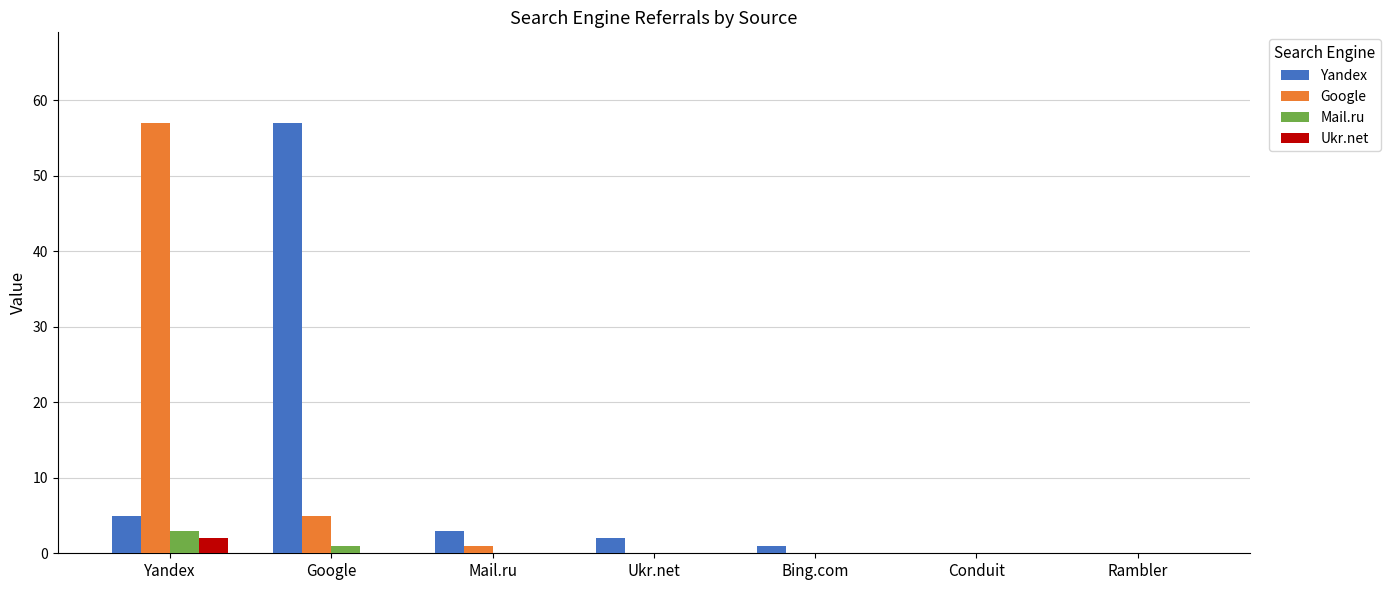

How many series are shown in this chart?

4